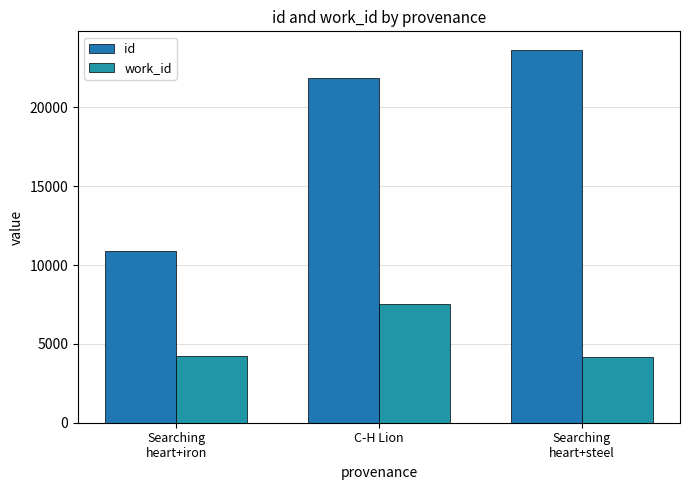

Between Searching
heart+iron and Searching
heart+steel, which is larger?

Searching
heart+steel